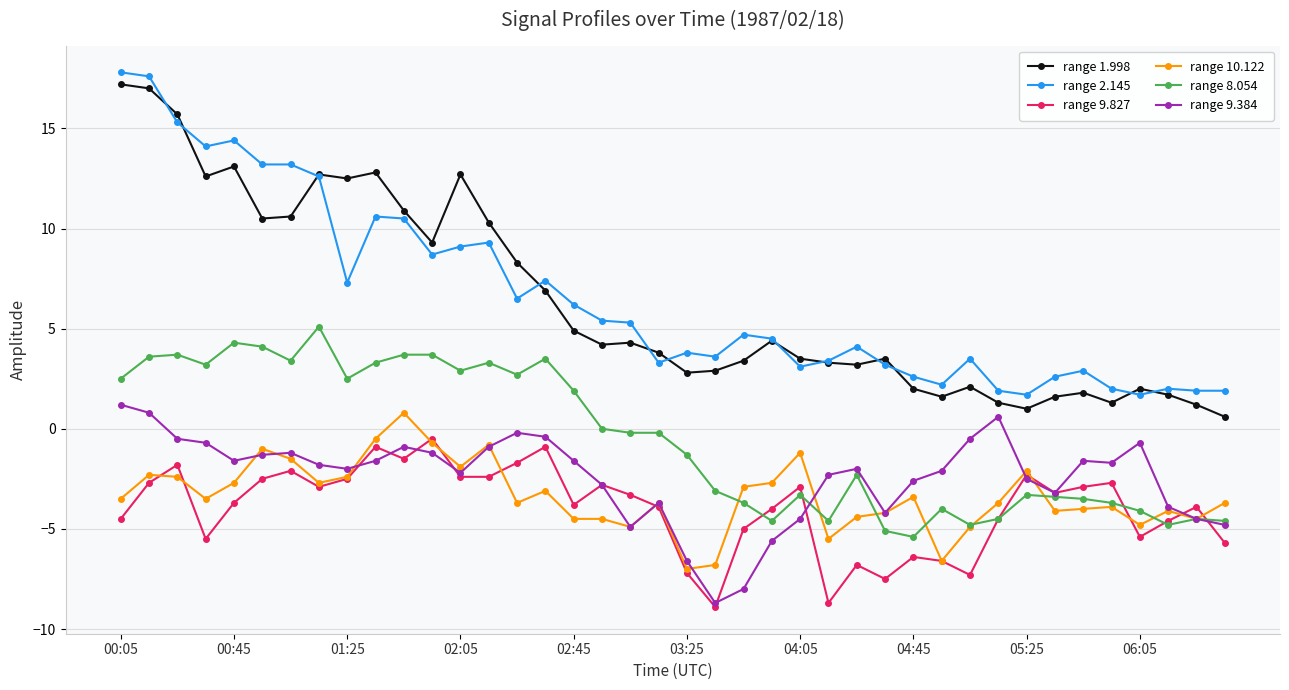

True or false: range 10.122 has more than 1 interior local peaks.

True